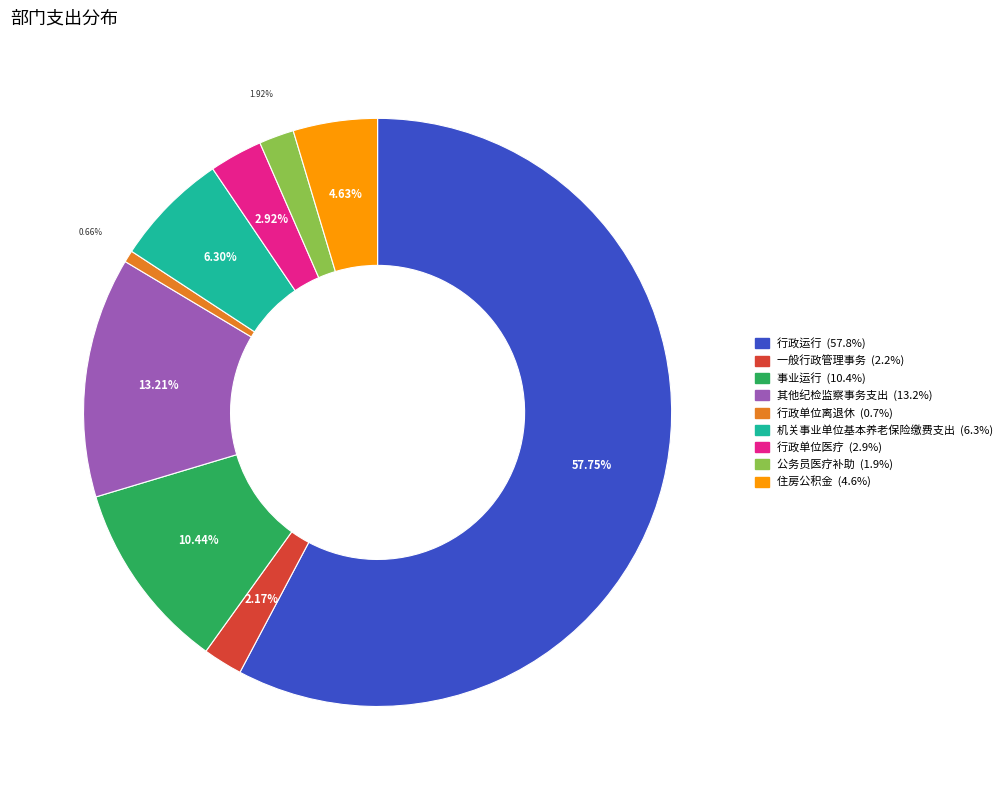

To the nearest percent, what is the difference between the largest and smallest slice percentages?

57%